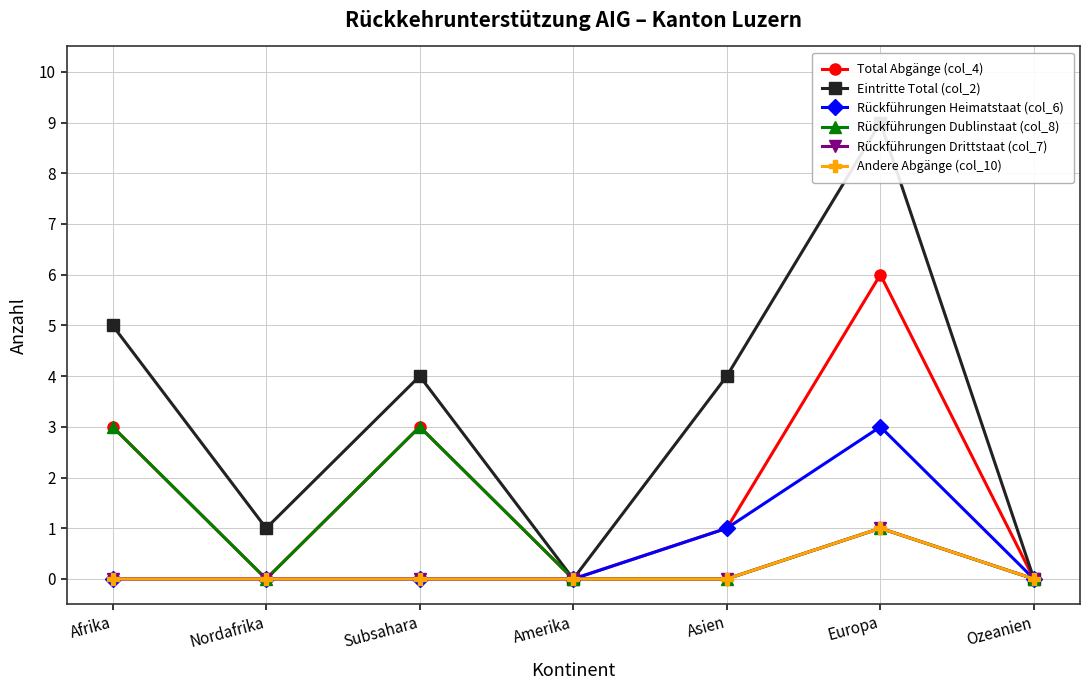

How many positive values does the Rückführungen Heimatstaat (col_6) series have?

2